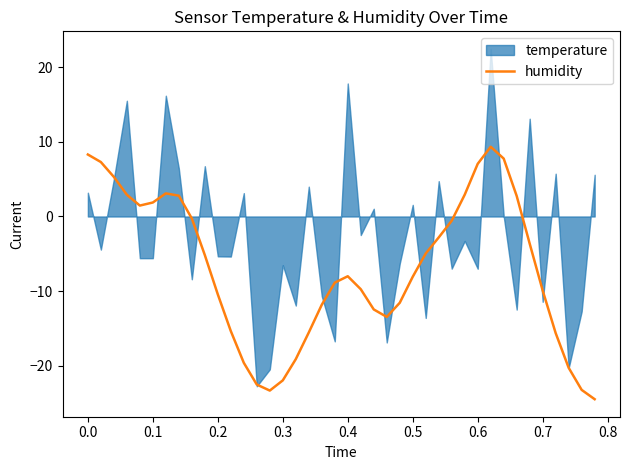

The value of humidity at 0.4 is -8.0. True or false?

True